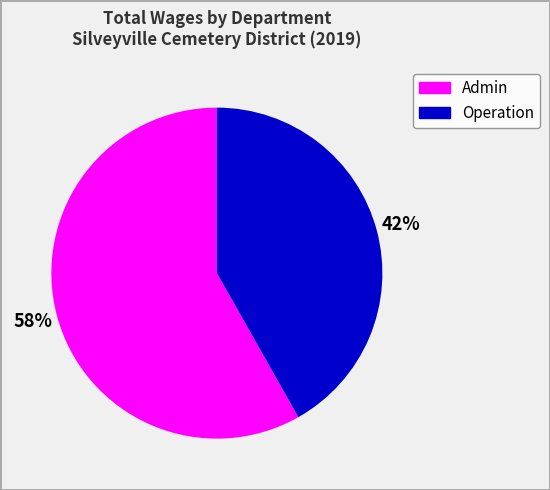

Is there any slice that represents more than half of the pie?

Yes